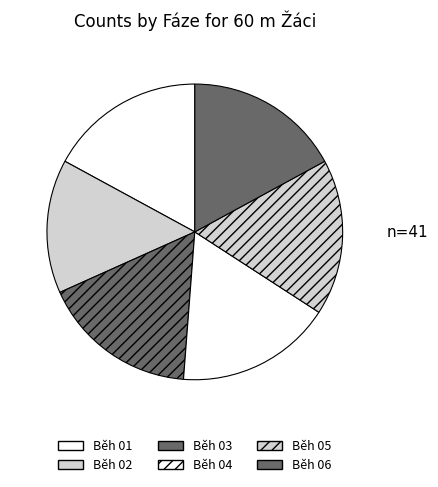

Rank the categories by value from highest to lowest.

Běh 01, Běh 03, Běh 04, Běh 05, Běh 06, Běh 02